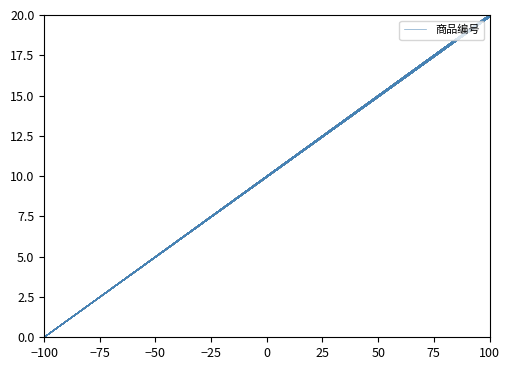

What is the maximum value shown in the chart?

20.0